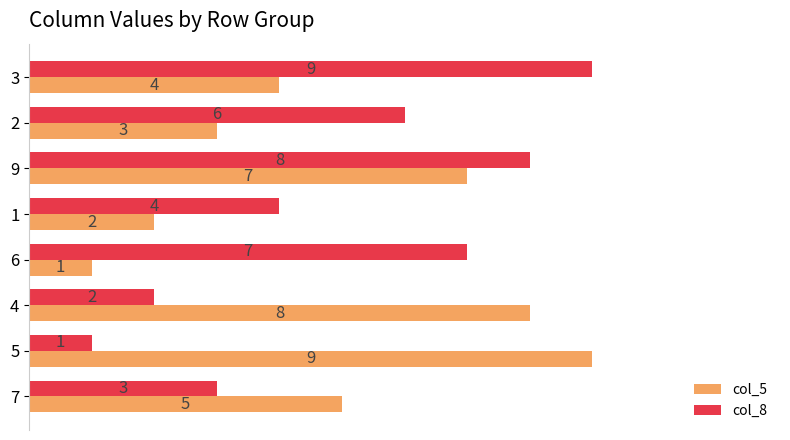

Is it true that col_8 equals 2 at 4?

True